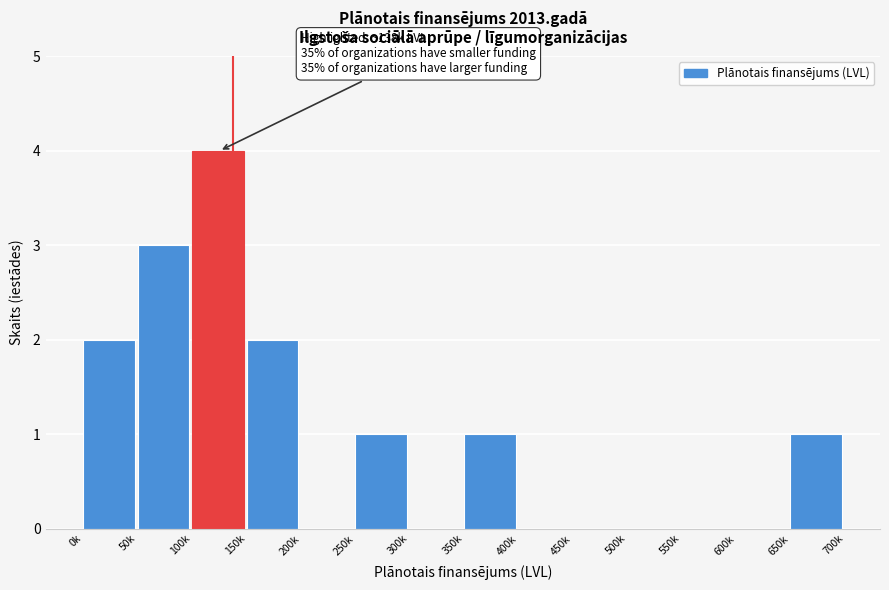

Reading right to left, list all the values displayed in this chart.

650k=1	600k=0	550k=0	500k=0	450k=0	400k=0	350k=1	300k=0	250k=1	200k=0	150k=2	100k=4	50k=3	0k=2